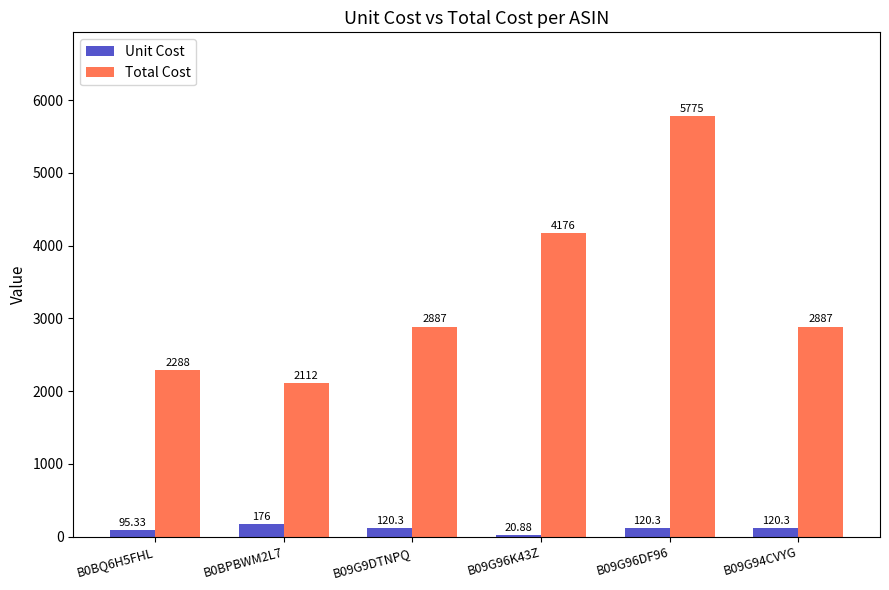

Between B09G96K43Z and B09G96DF96, which series saw the biggest shift?

Total Cost